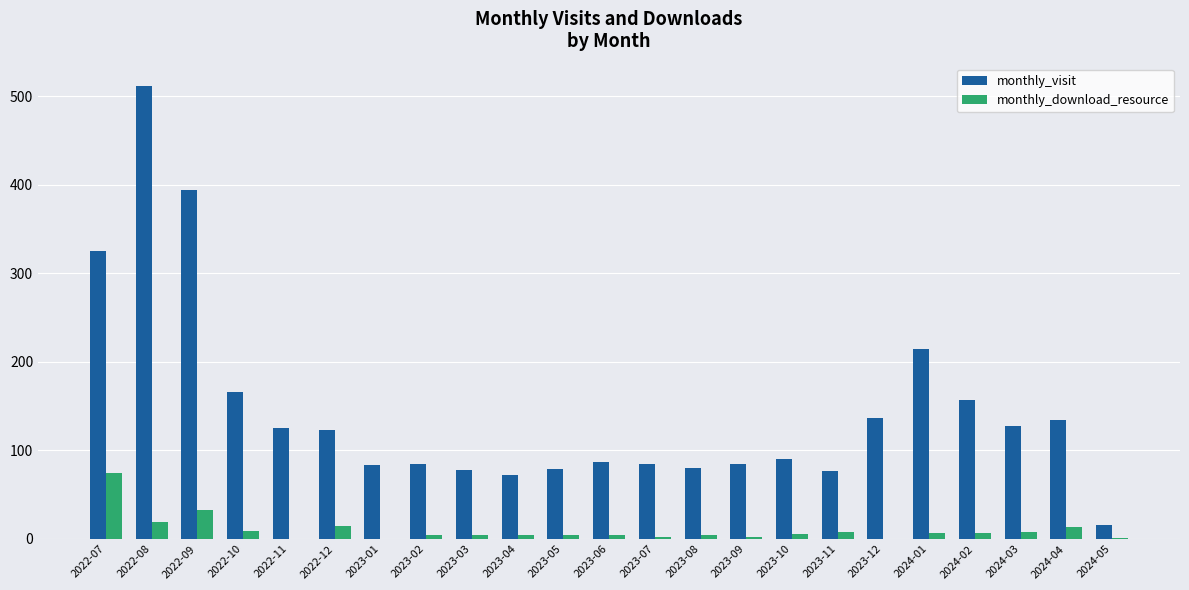

At which label is monthly_visit closest to 263?

2024-01